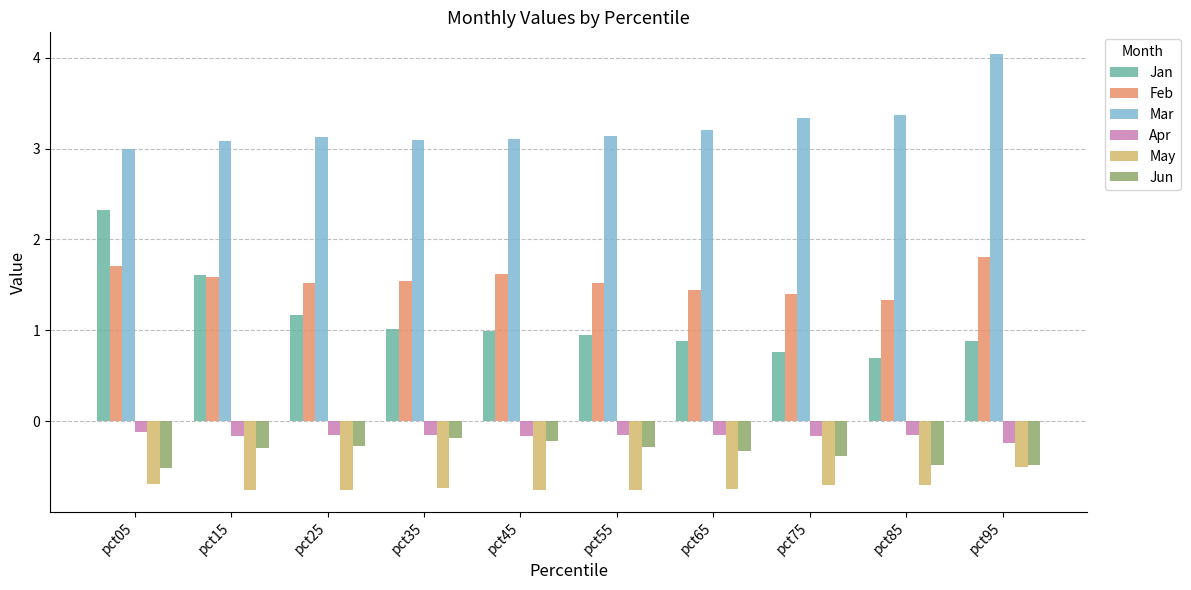

What is the average value of the Mar series?

3.2